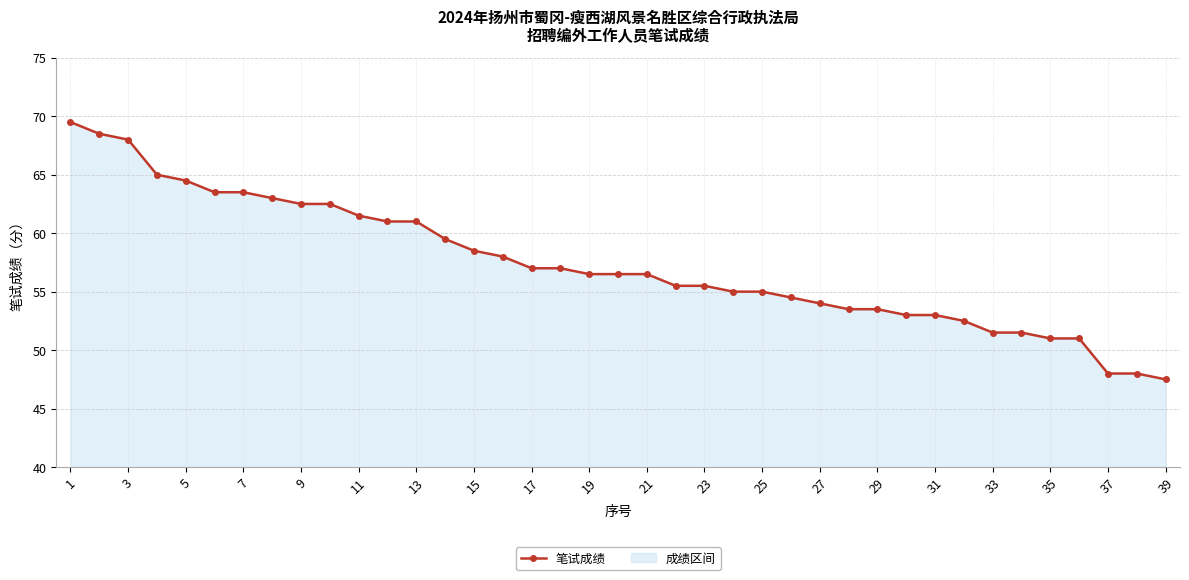

What is the change in value from 23 to 37?

-7.5